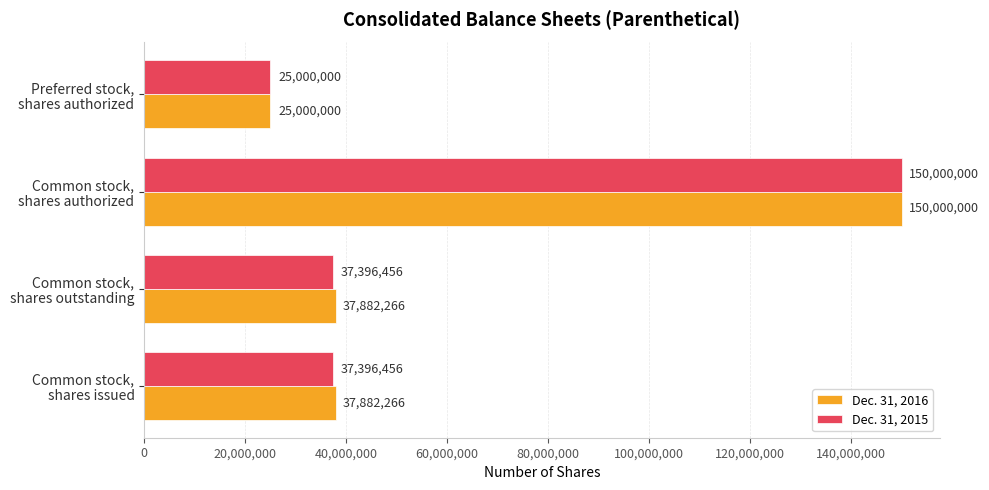

Rank the series by their average value, from highest to lowest.

Dec. 31, 2016, Dec. 31, 2015